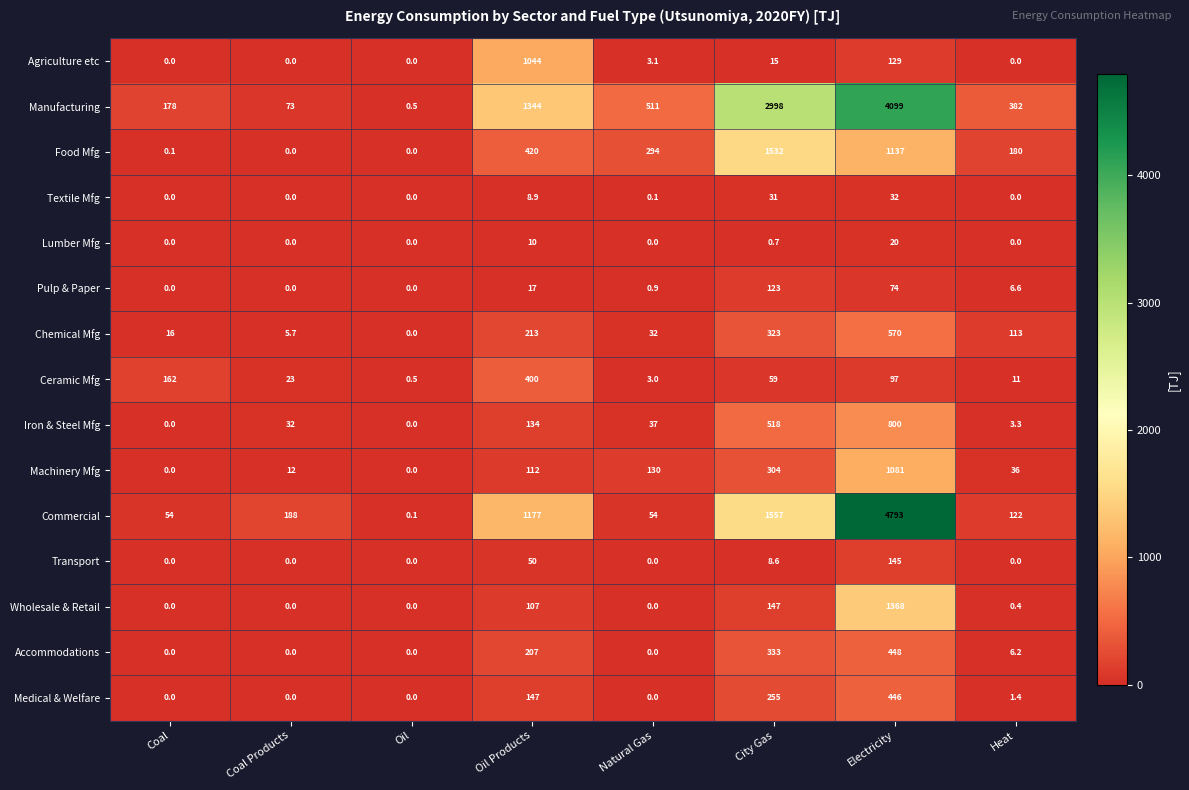

Where does the Chemical Mfg series first go above 113?

Oil Products